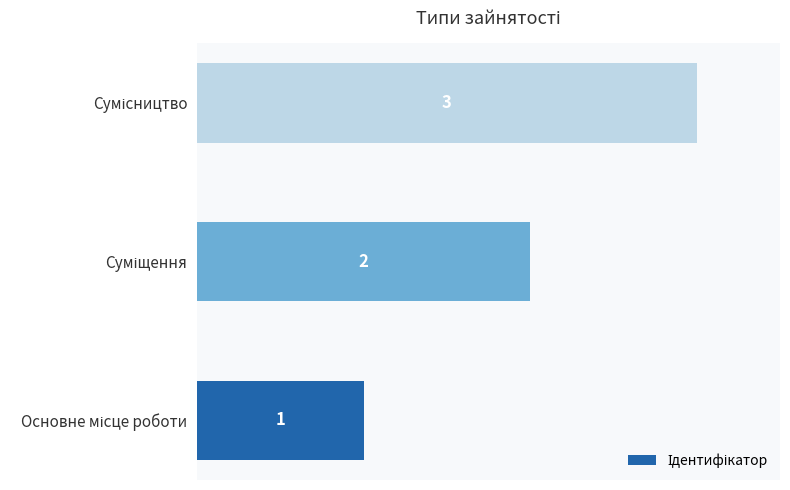

How many values are between 1 and 3?

3